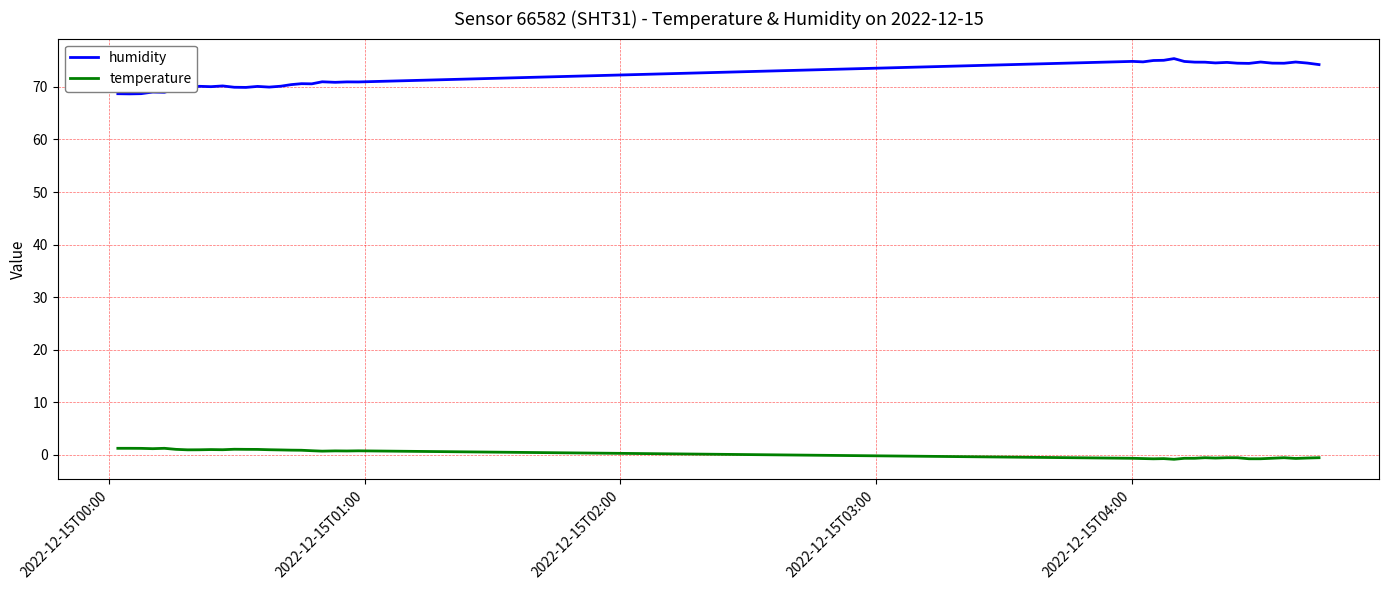

True or false: temperature and humidity intersect in this chart.

False